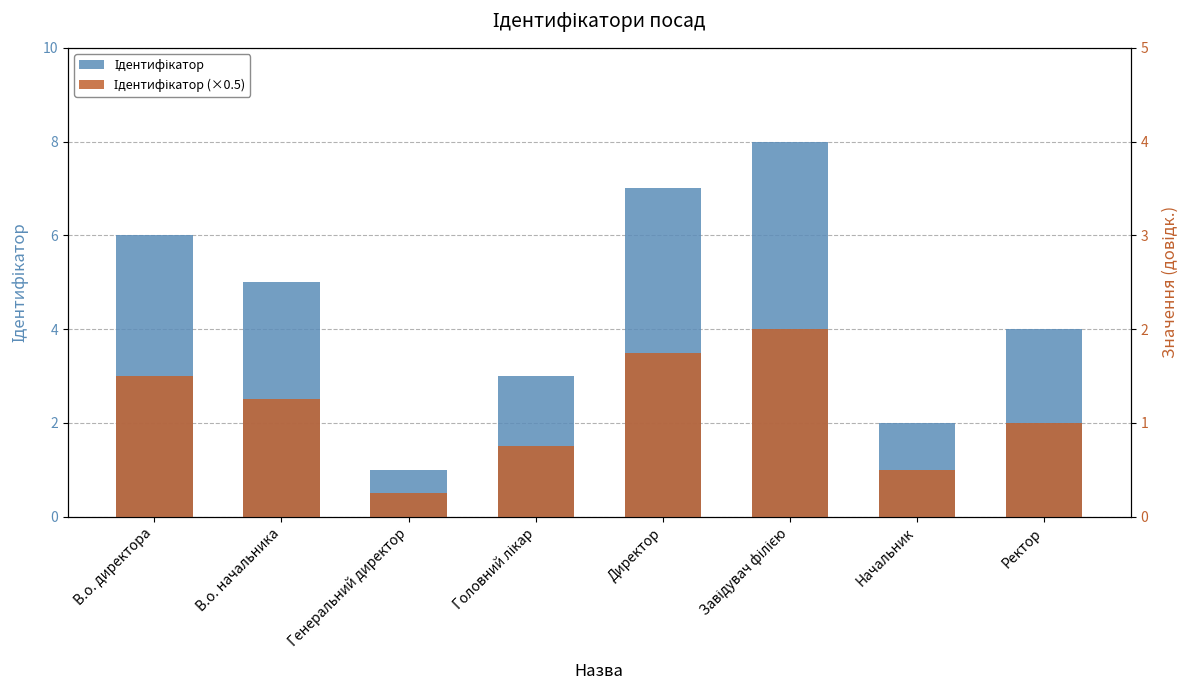

Rank the categories by Ідентифікатор value from lowest to highest.

Генеральний директор, Начальник, Головний лікар, Ректор, В.о. начальника, В.о. директора, Директор, Завідувач філією